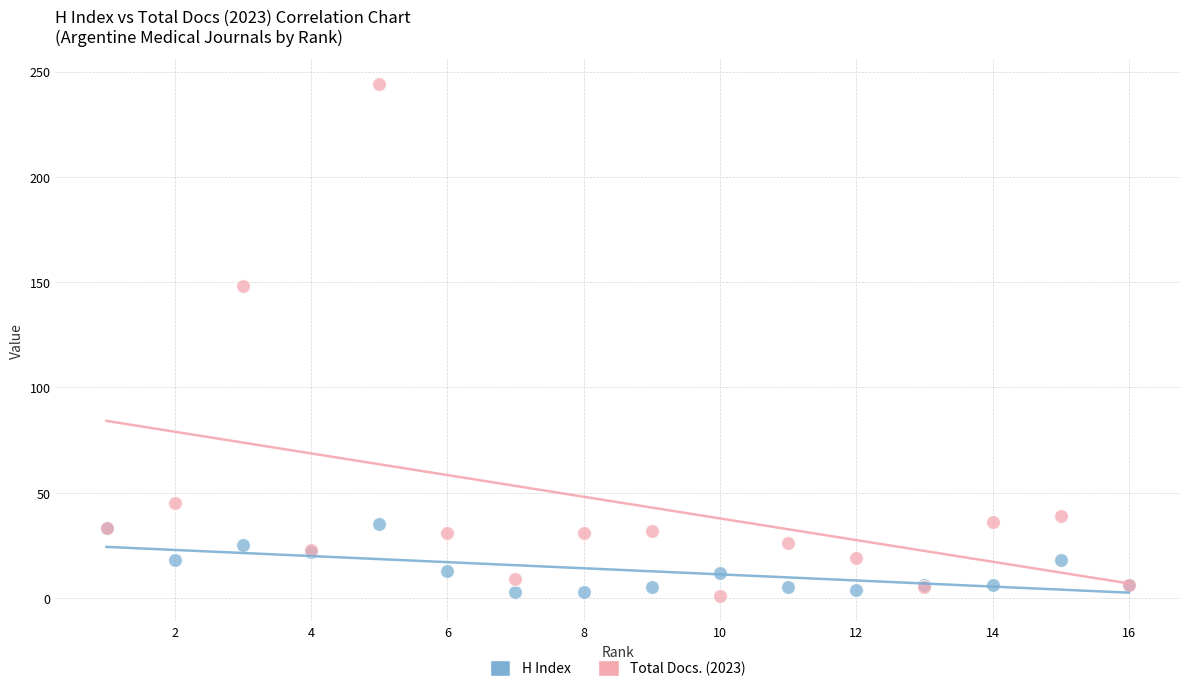

Across all series, what Y value is closest to 122?

148